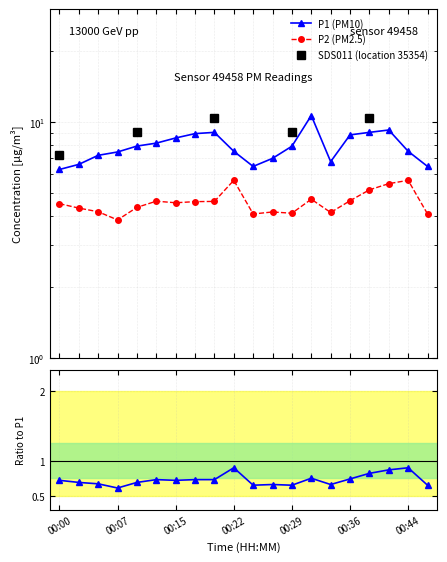

How many lines are shown in the chart?

2